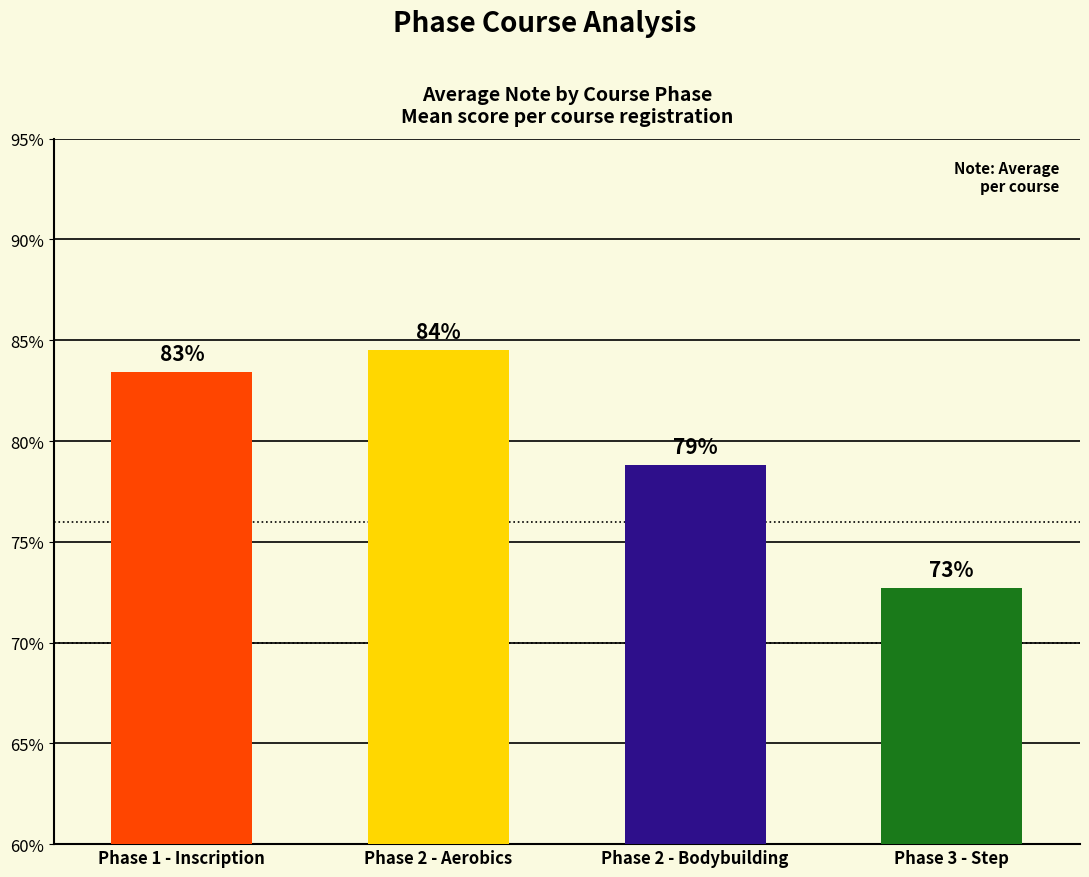

What is the label of the 2nd bar from the left?

Phase 2 - Aerobics